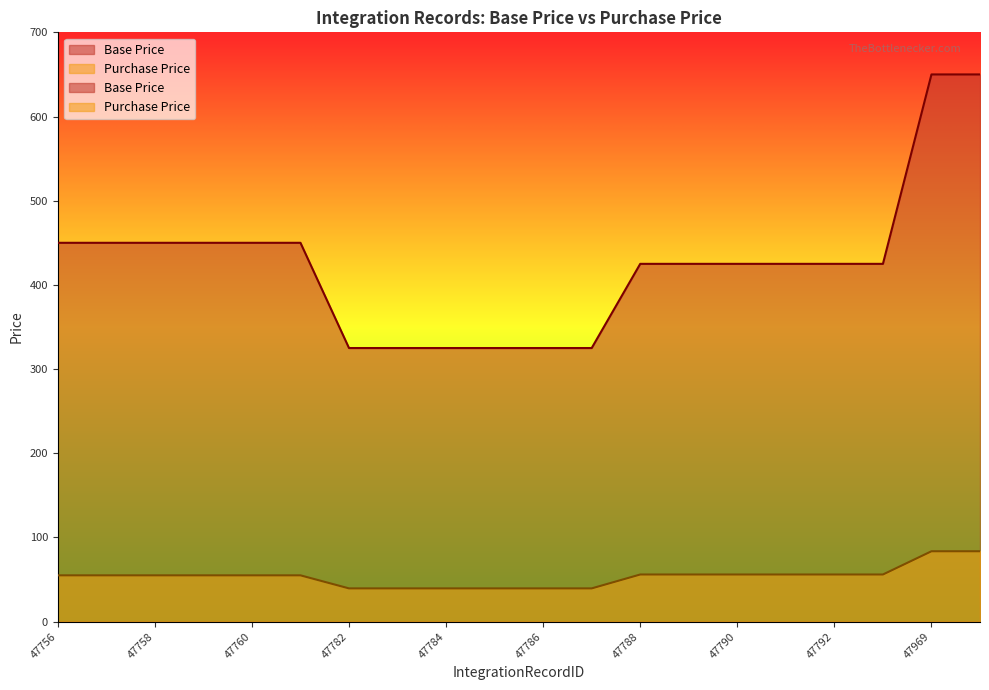

Does the chart have visible grid lines?

No